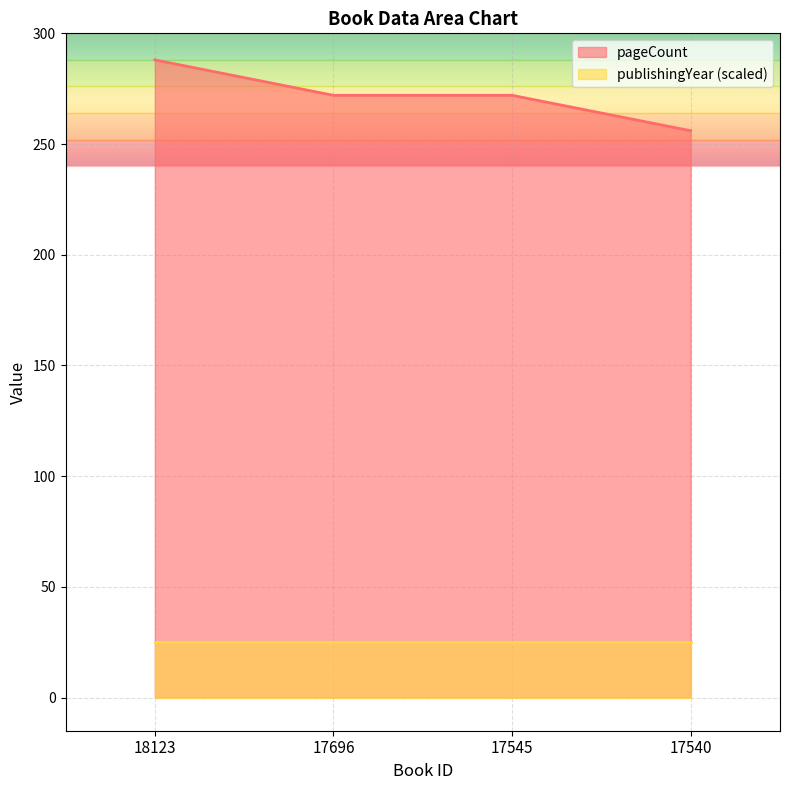

True or false: there are more than 2 points higher than both neighbors.

False